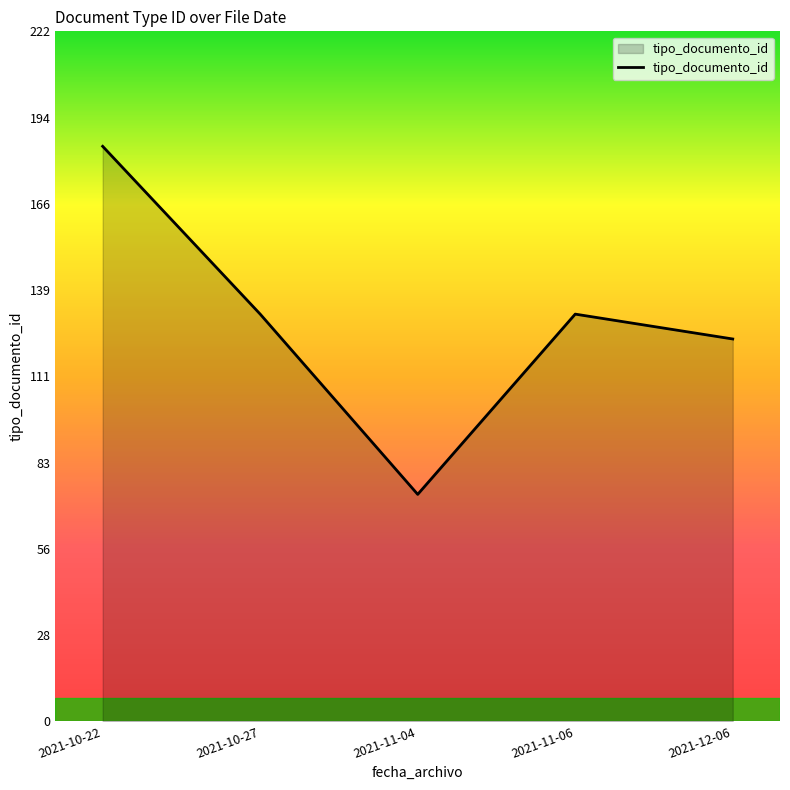

Where is the first local minimum?

2021-11-04